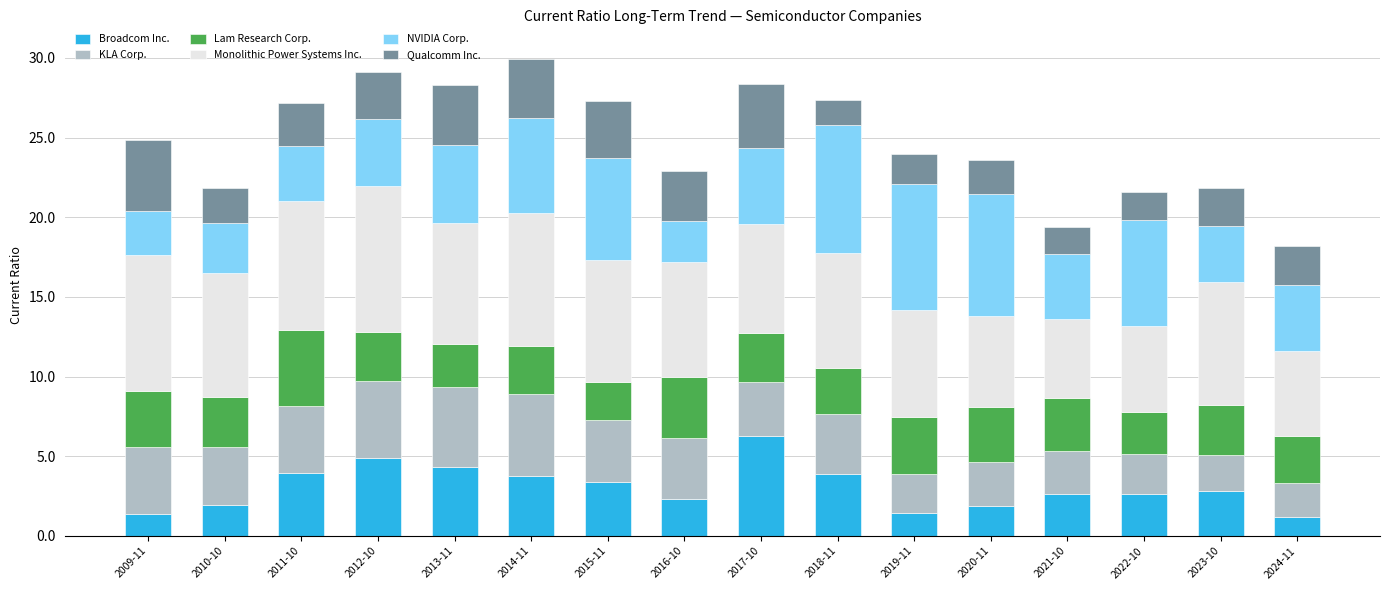

What is the highest value of the Broadcom Inc. series?

6.3